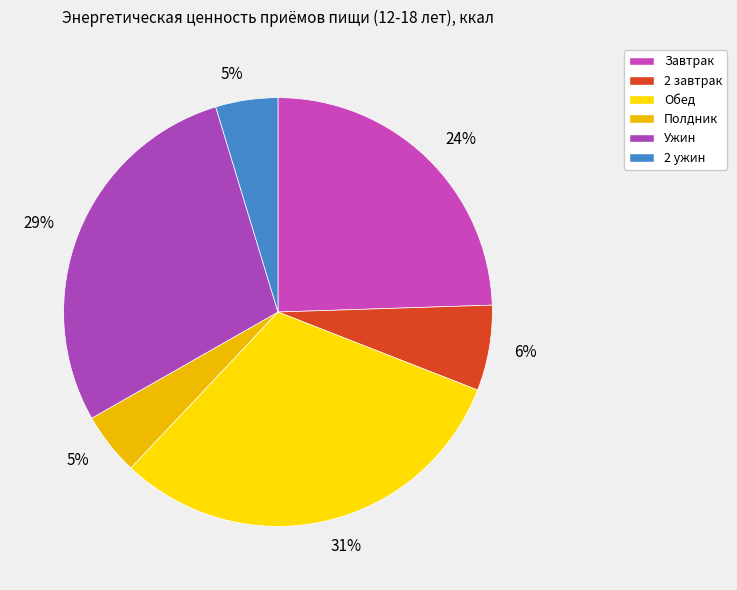

Count the number of slices in the pie.

6